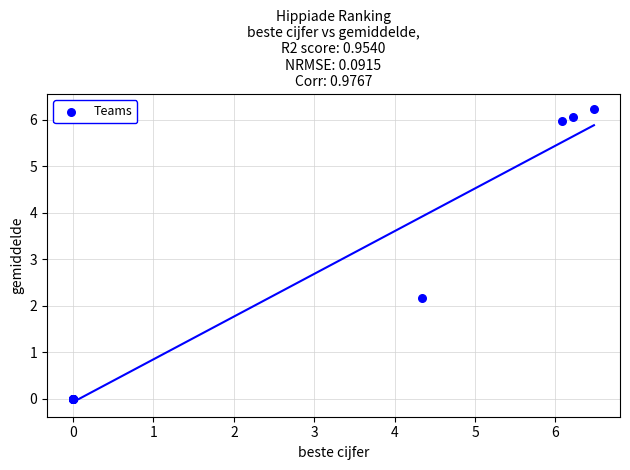

What Y value in the scatter plot is closest to 3?

2.2